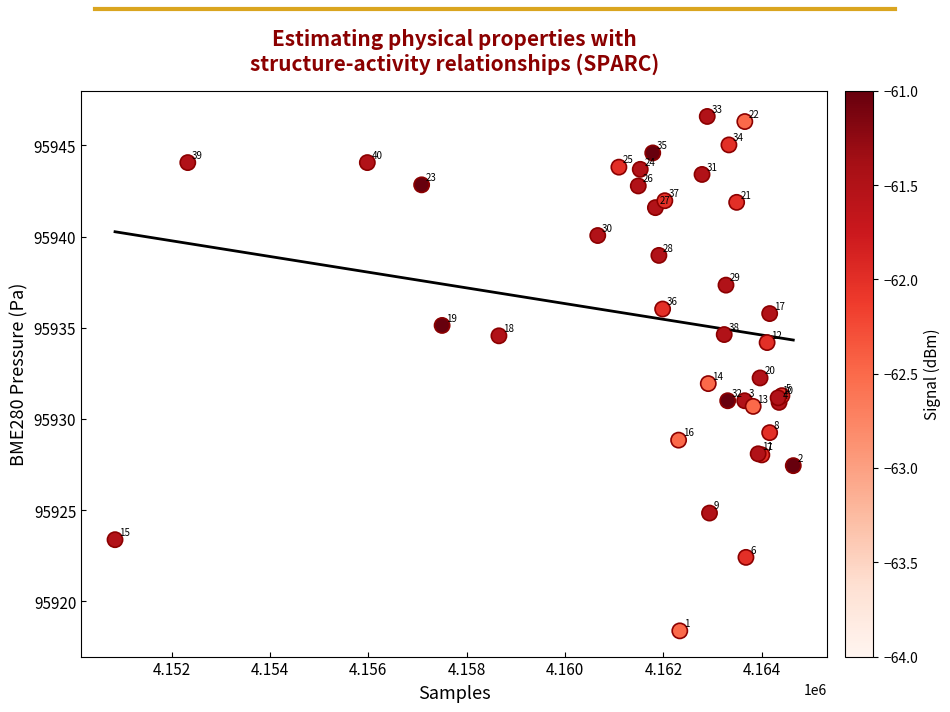

What Y value in the scatter plot is closest to 95932?

95931.9